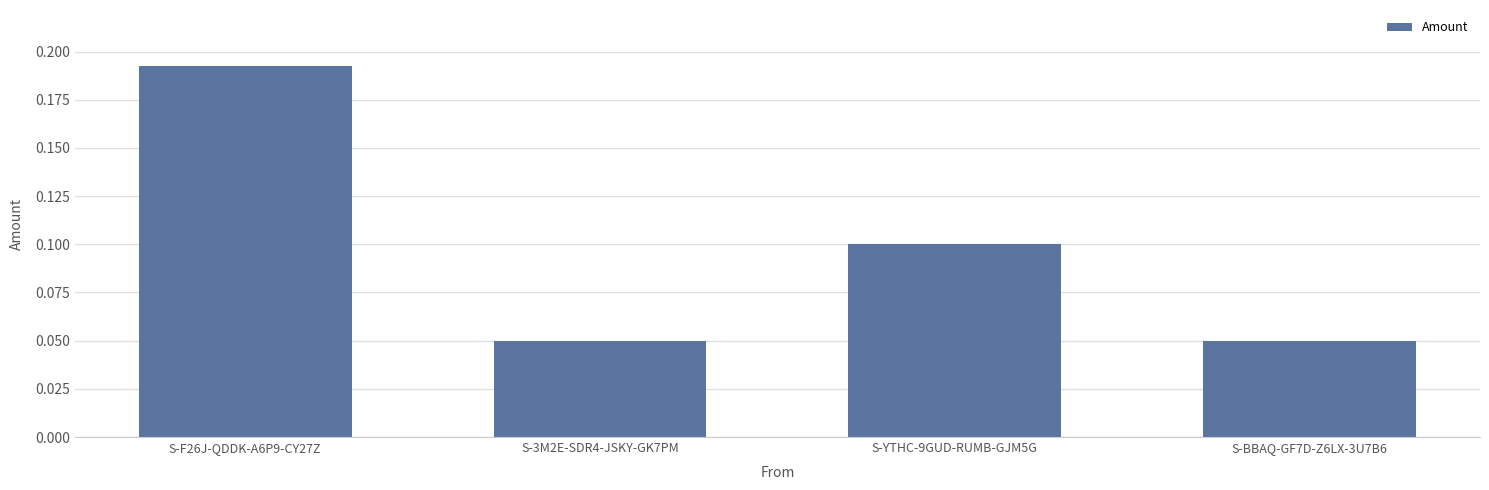

True or false: the data shows 0.0 at S-3M2E-SDR4-JSKY-GK7PM.

False